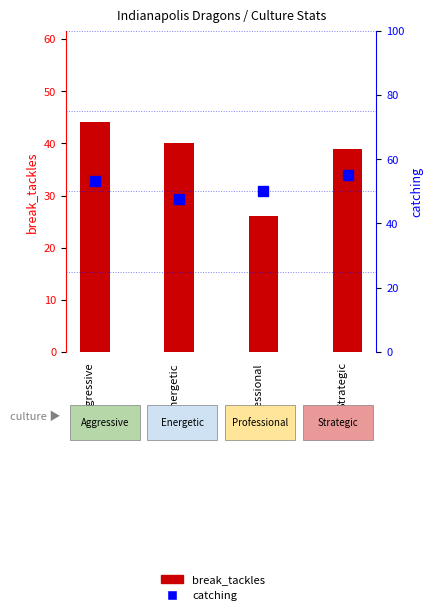

Reading right to left, list all the values displayed in this chart.

break_tackles: Strategic=39.0	Professional=26.0	Energetic=40.0	Aggressive=44.0
catching: Strategic=55.0	Professional=50.0	Energetic=47.5	Aggressive=53.1